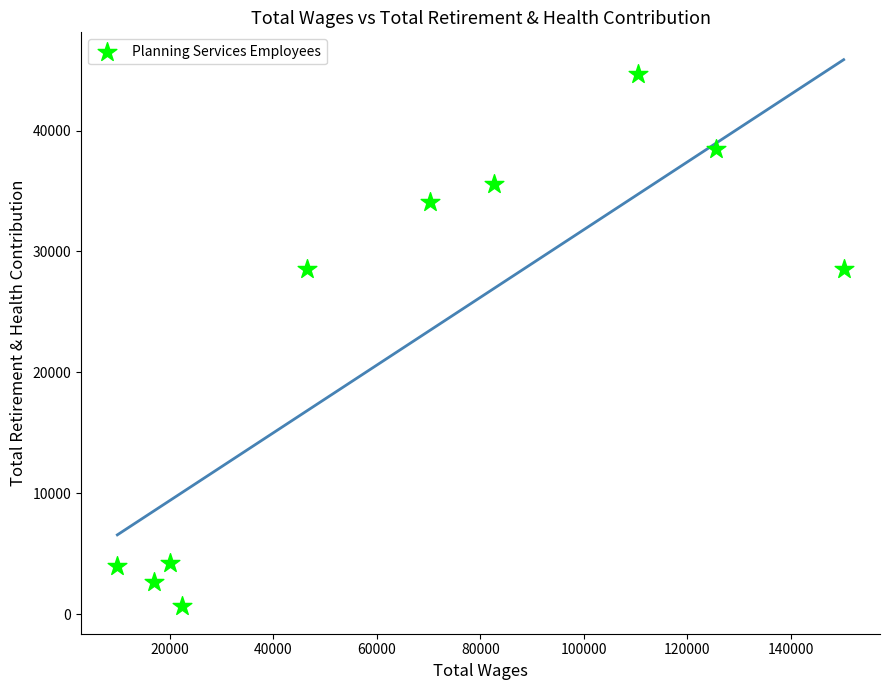

What is the range of Y values (max minus min)?

44033